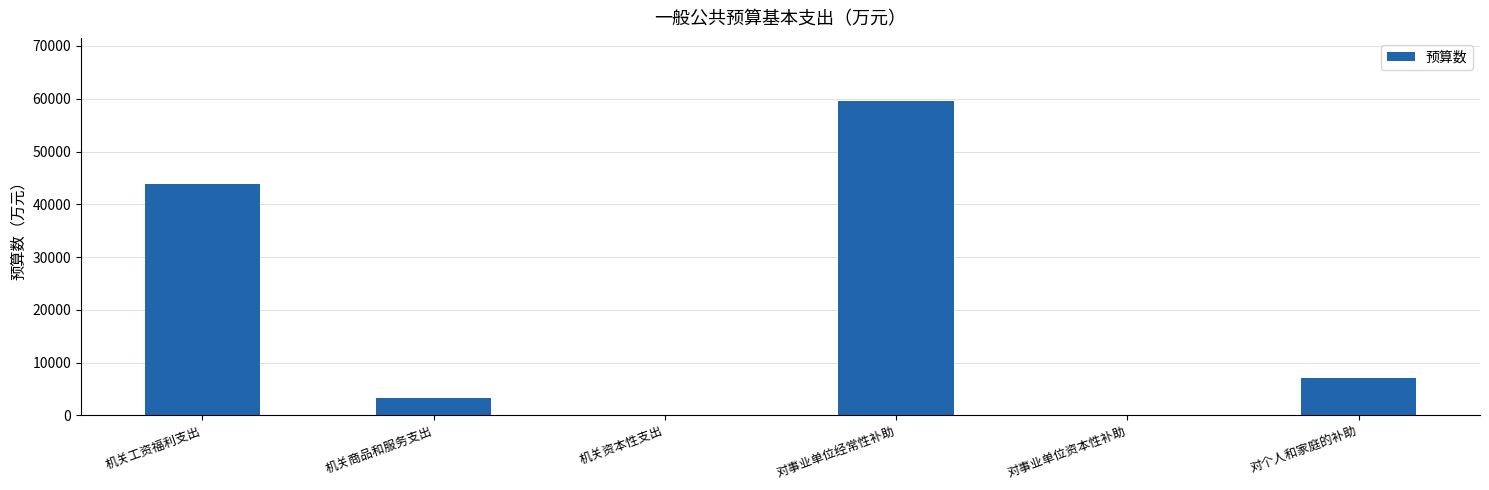

How many categories are shown in the chart?

6